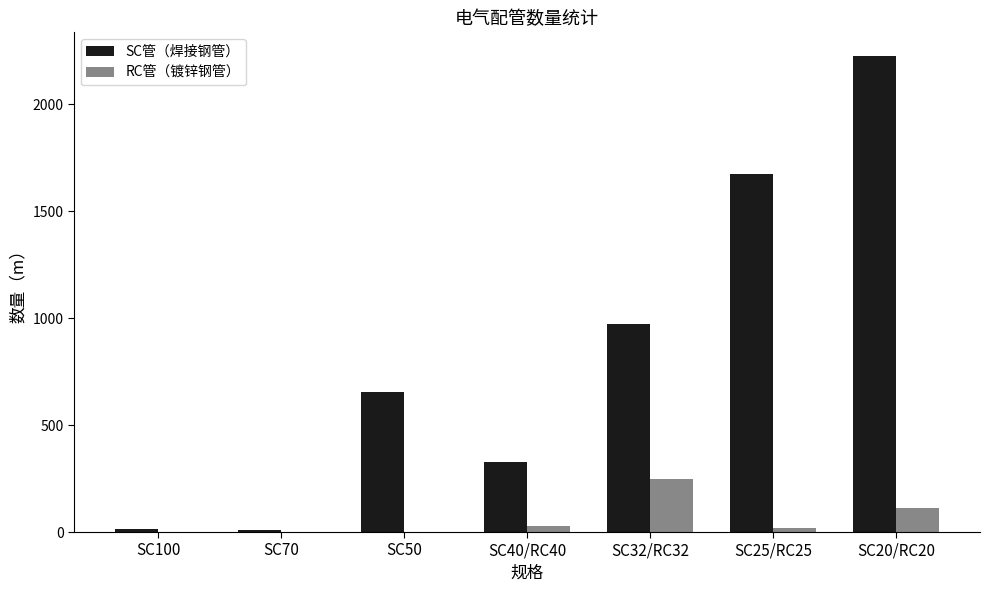

Does the chart contain stacked bars?

No